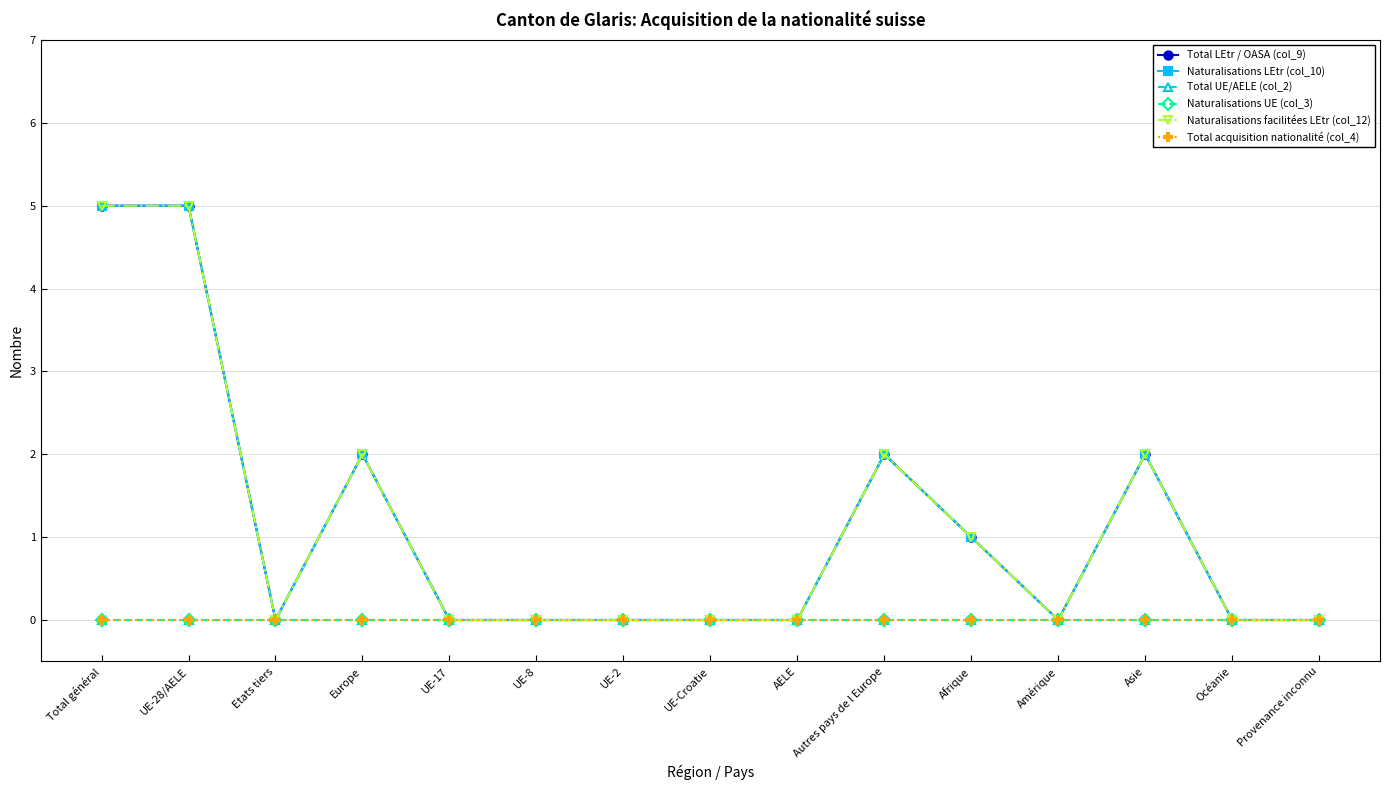

Is the value of Total acquisition nationalité (col_4) at Amérique greater than the value of Total LEtr / OASA (col_9) at UE-2?

No